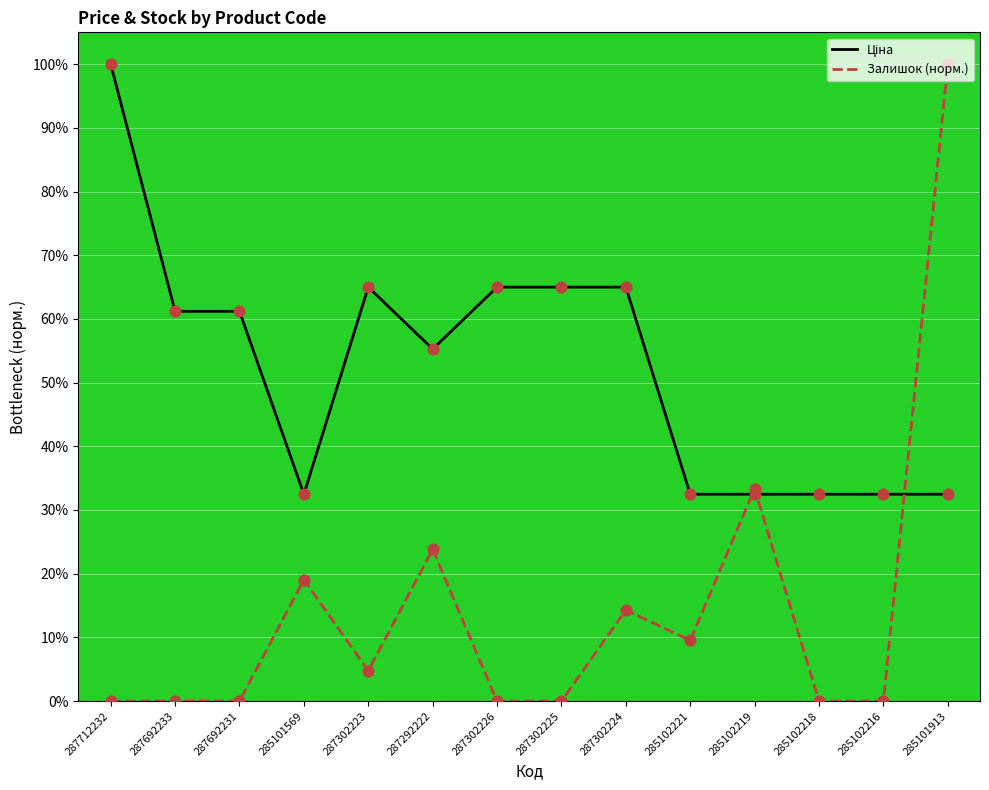

At how many categories does at least one series exceed 29?

14